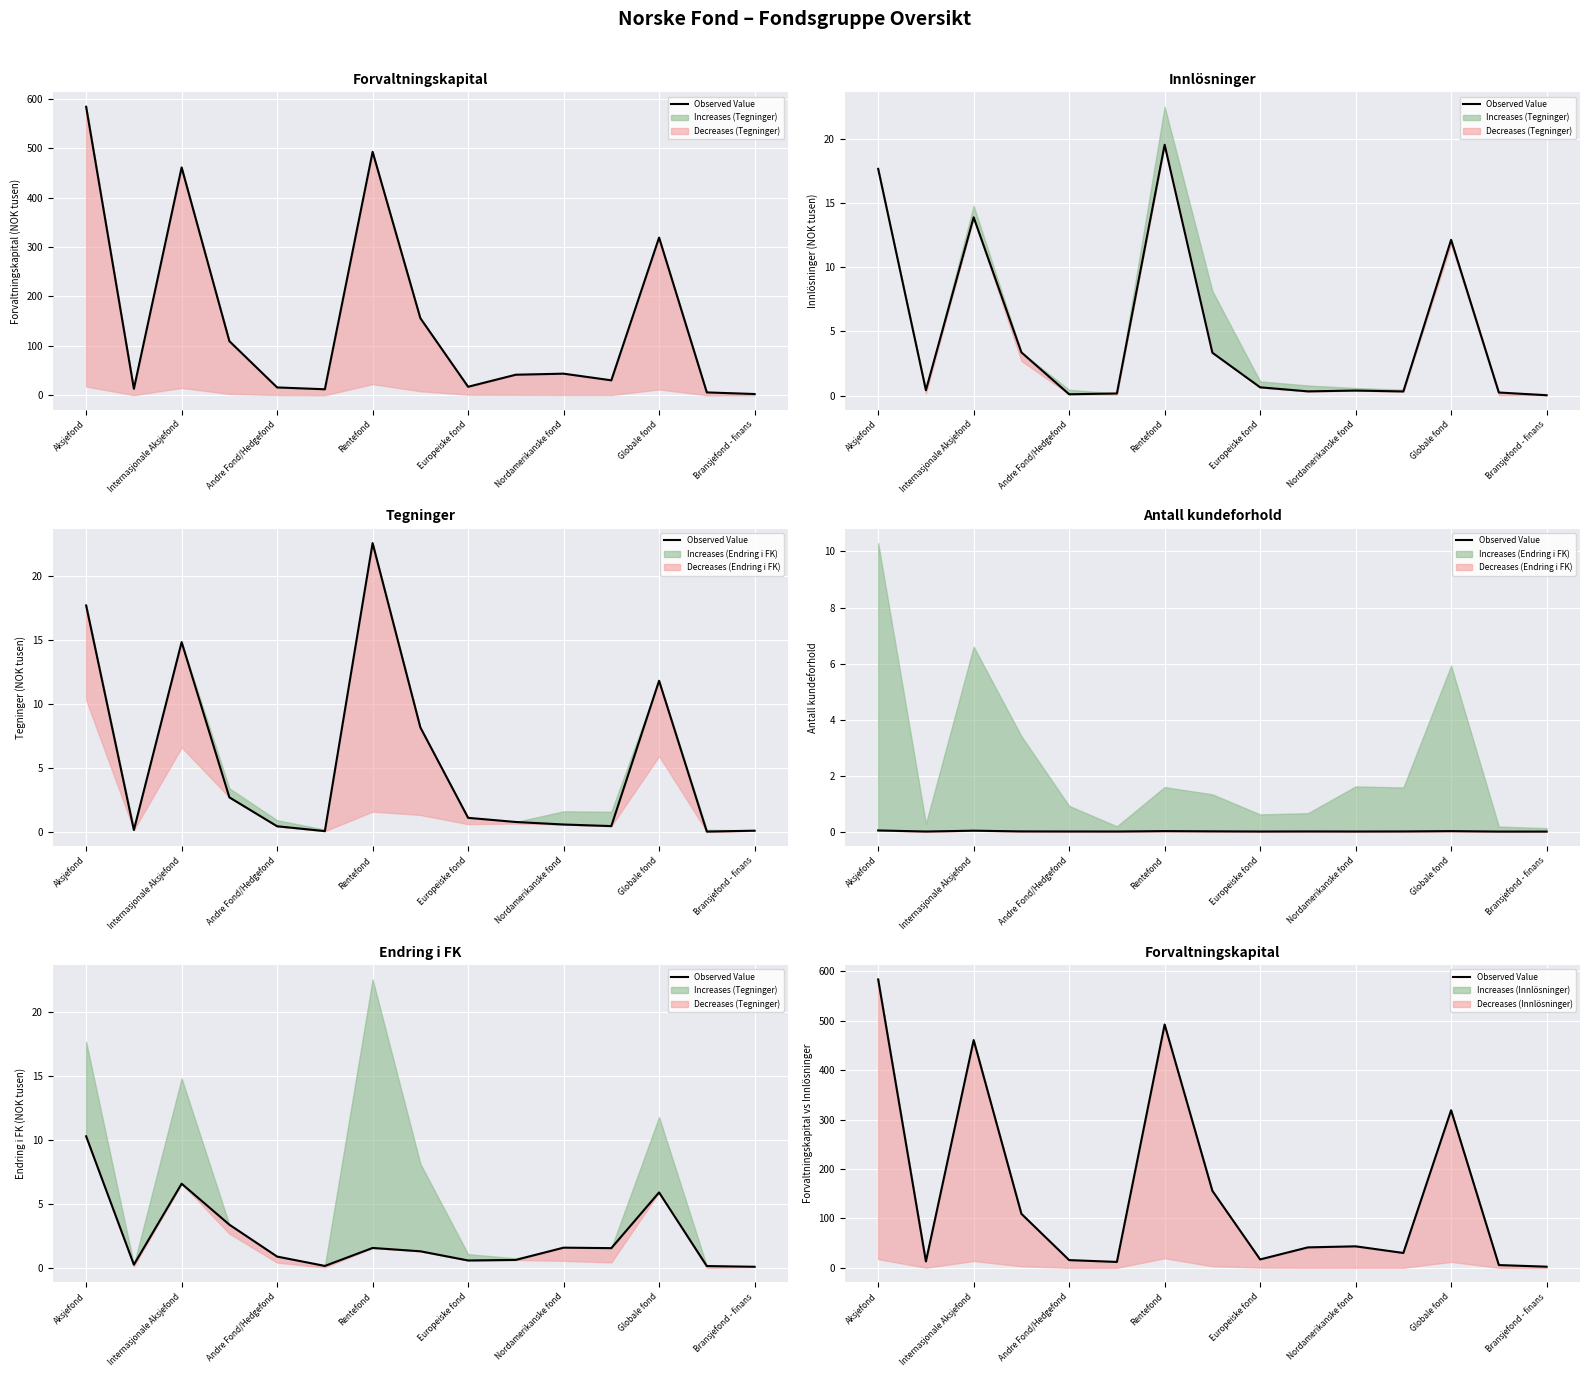

The value at 11 is 43.9. True or false?

False